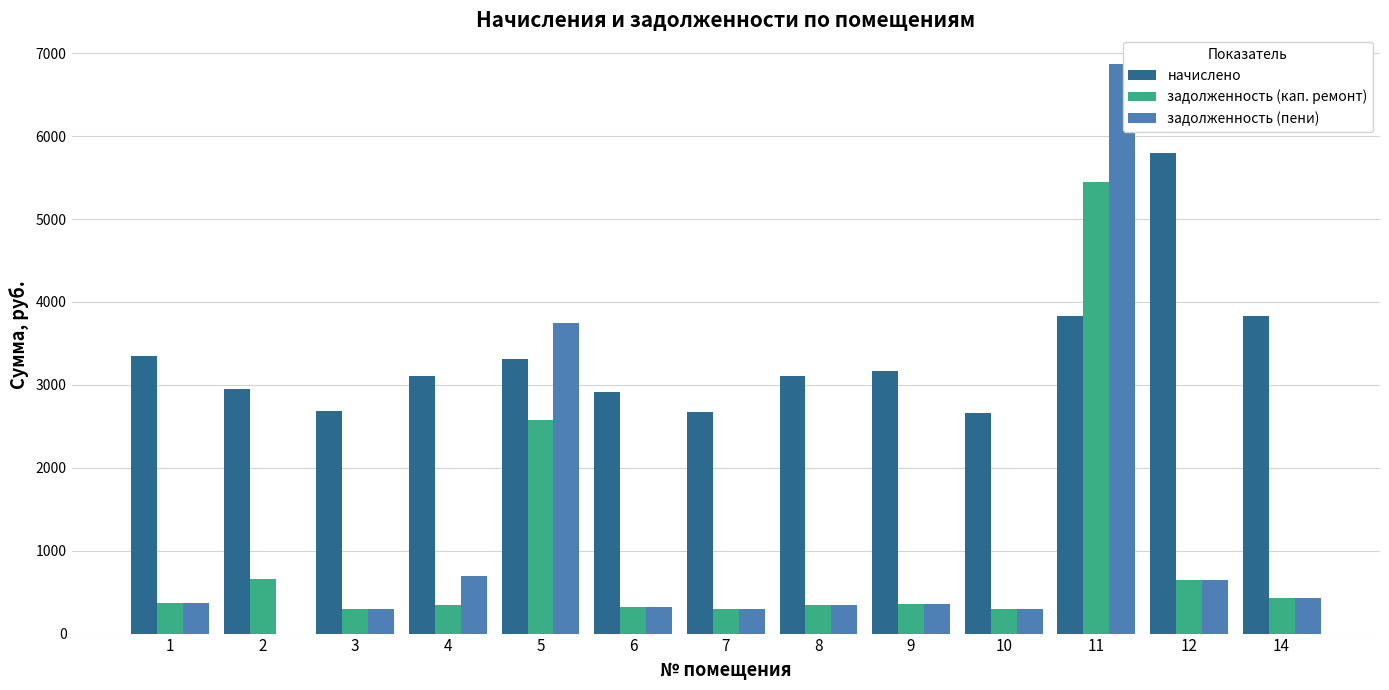

Which series has the largest total across all categories?

начислено